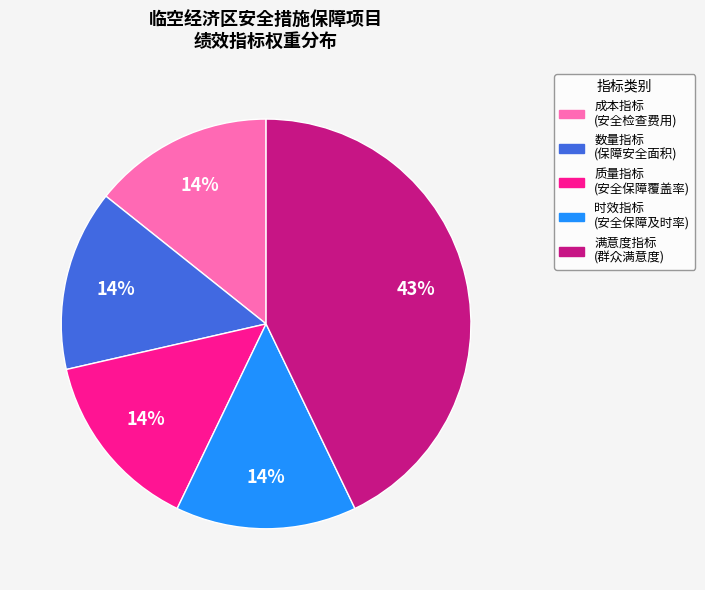

True or false: 时效指标 (安全保障及时率) accounts for 14% of the total.

True